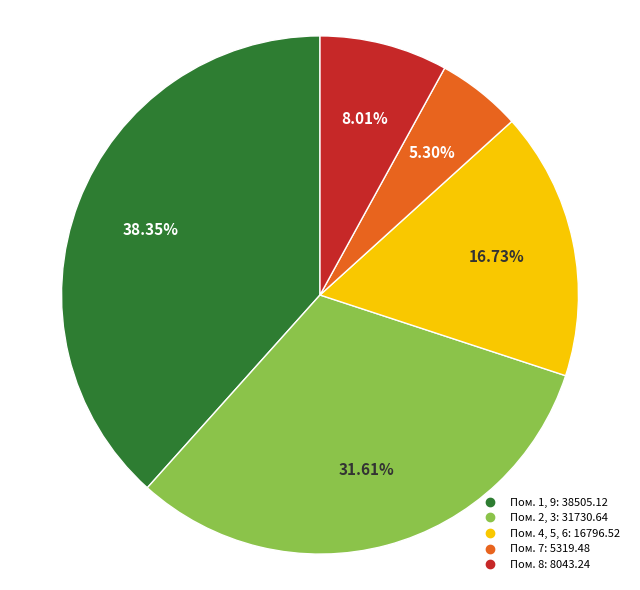

Is there any slice that represents more than half of the pie?

No